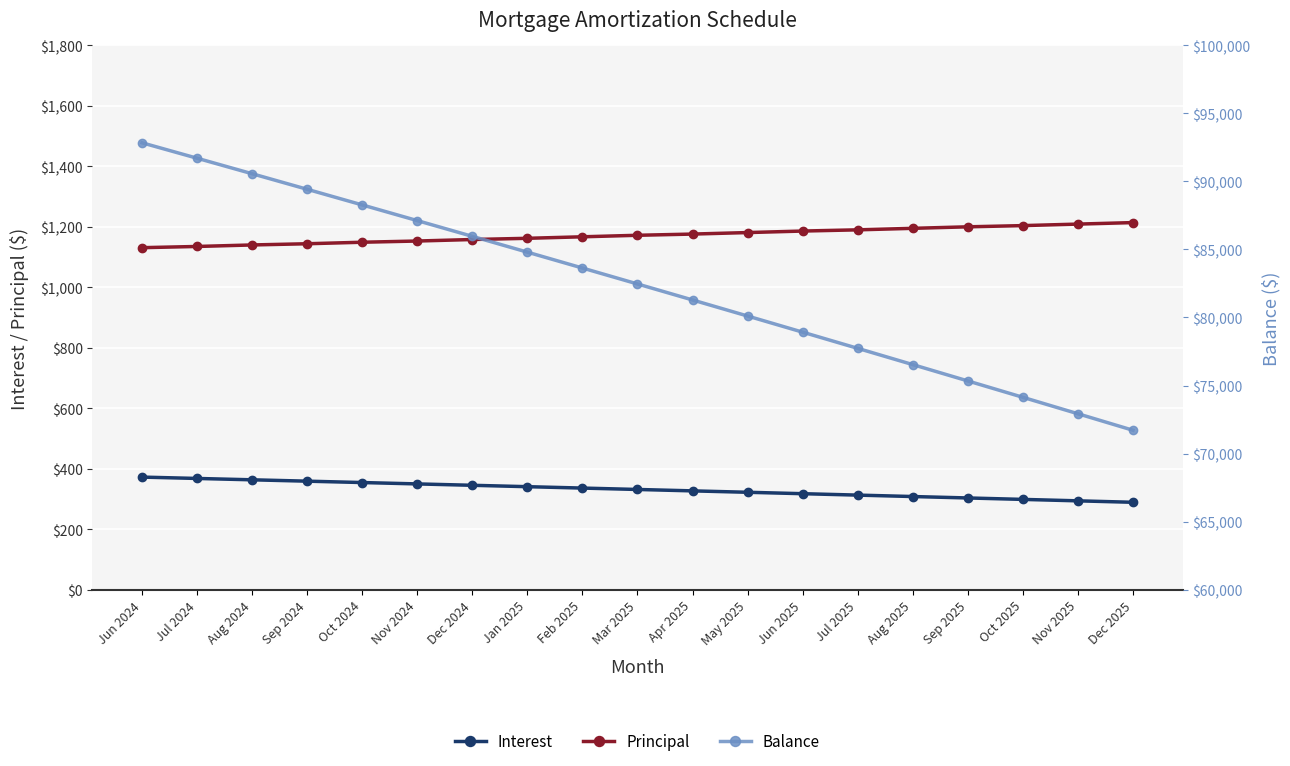

Which label corresponds to the smallest value in the chart?

Dec 2025